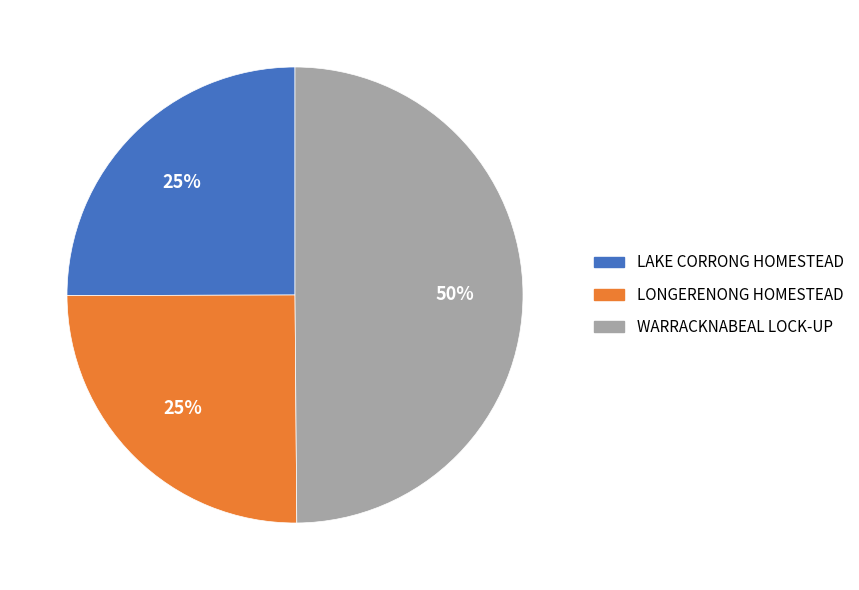

The WARRACKNABEAL LOCK-UP slice represents 57% of the pie. True or false?

False